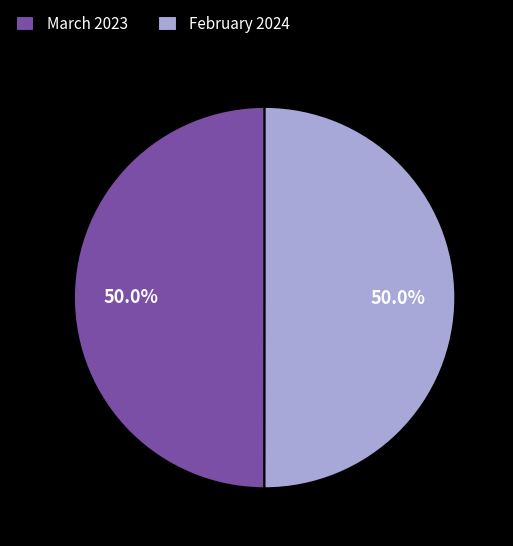

What portion of the pie excludes February 2024?

50.0%